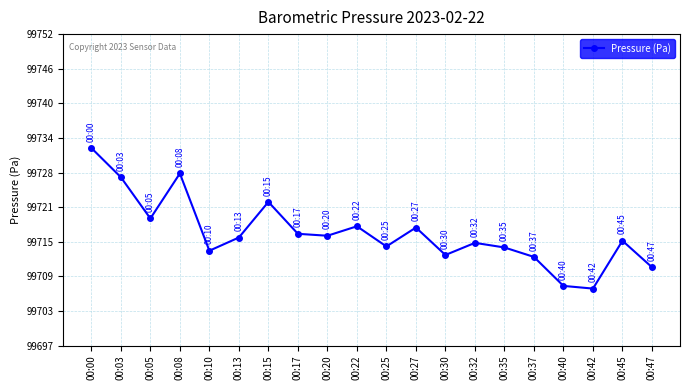

Approximately how many times larger is the value at 00:05 compared to 00:22?

1.0